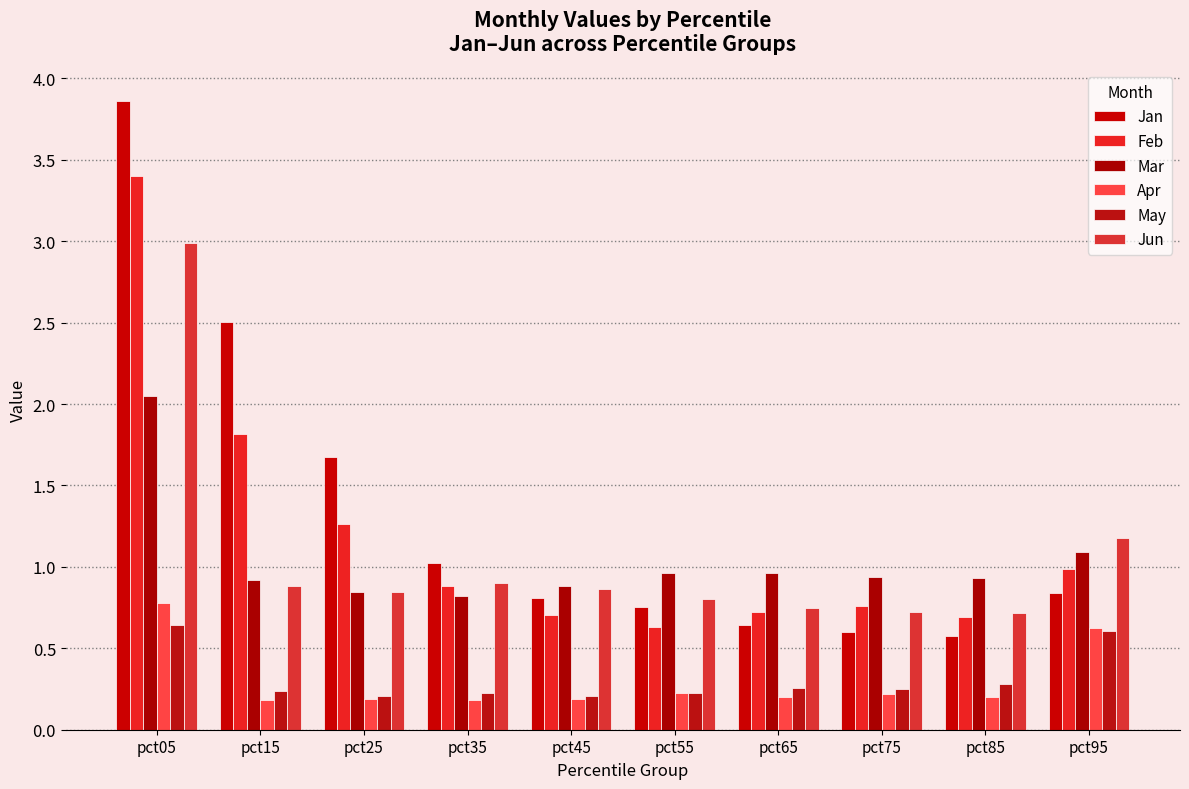

What is the difference between the maximum and minimum values in the May series?

0.4